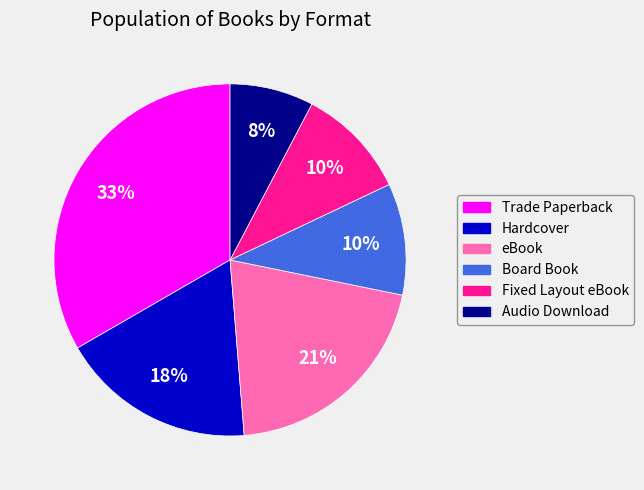

Approximately how many times larger is the value at eBook compared to Trade Paperback?

0.6